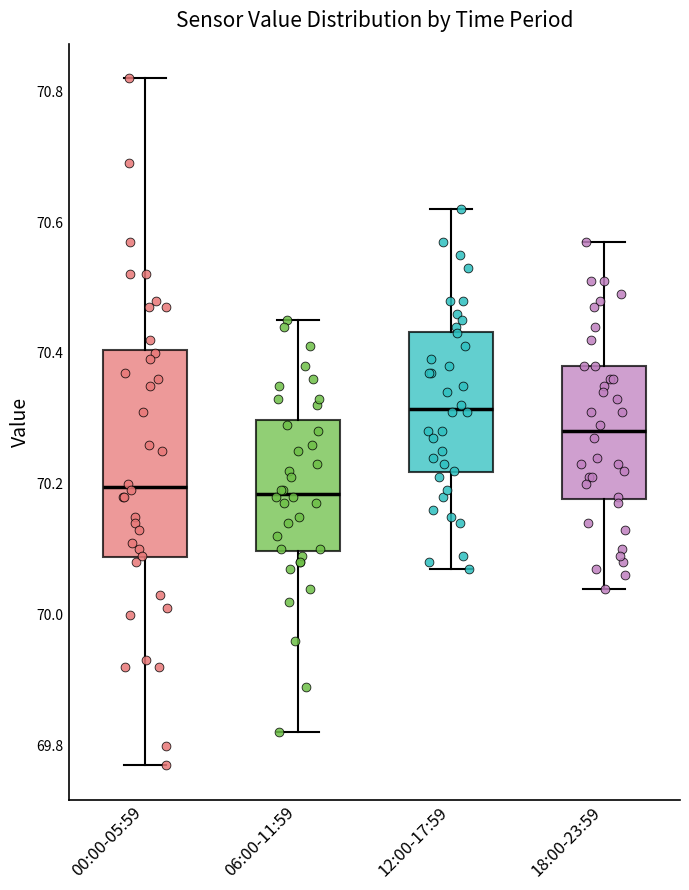

Reading left to right, read every box against the y-axis: the position of its median line, the range the box covers, and the ends of its whiskers. The values are not printed on the chart, so give them approximately, as read against the axis.

00:00-05:59: median 70.20, box 70.08 to 70.40, whiskers 69.78 to 70.82
06:00-11:59: median 70.18, box 70.10 to 70.30, whiskers 69.82 to 70.46
12:00-17:59: median 70.32, box 70.22 to 70.44, whiskers 70.08 to 70.62
18:00-23:59: median 70.28, box 70.18 to 70.38, whiskers 70.04 to 70.58